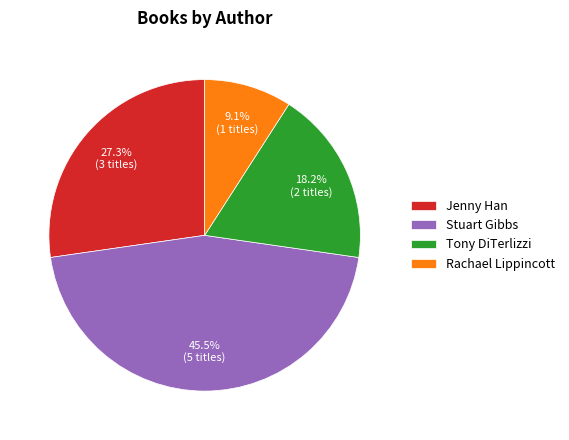

To the nearest percent, what is the difference between the largest and smallest slice percentages?

36%